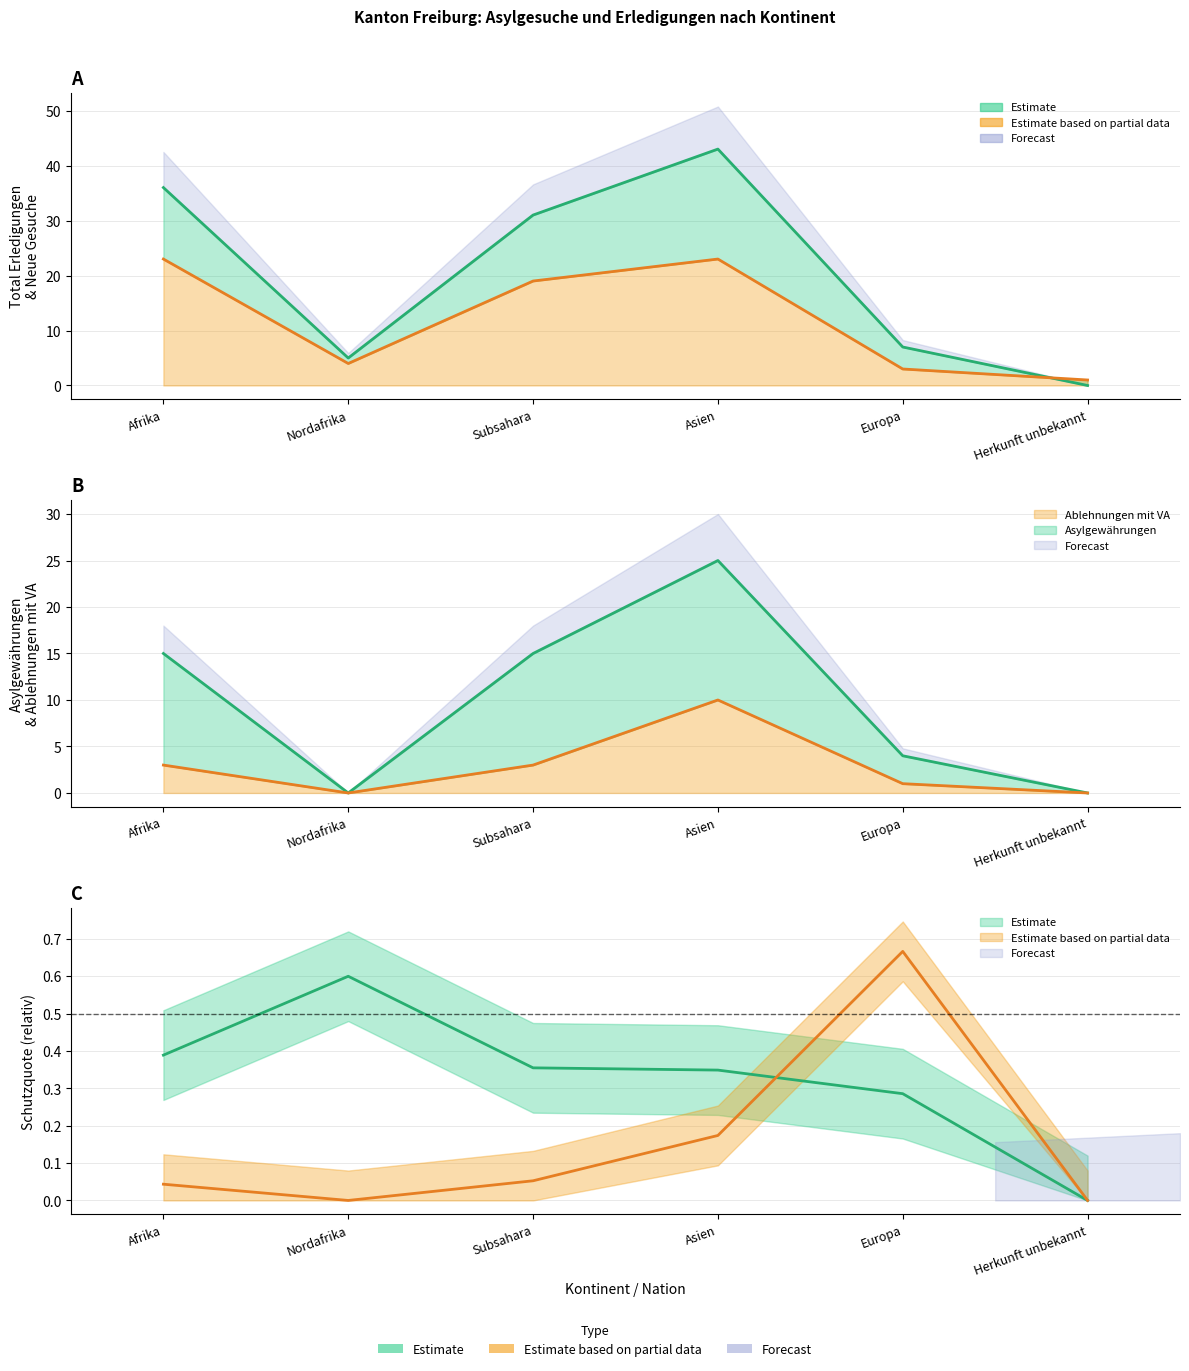

At which category does Total Erledigungen reach its first local valley?

Nordafrika